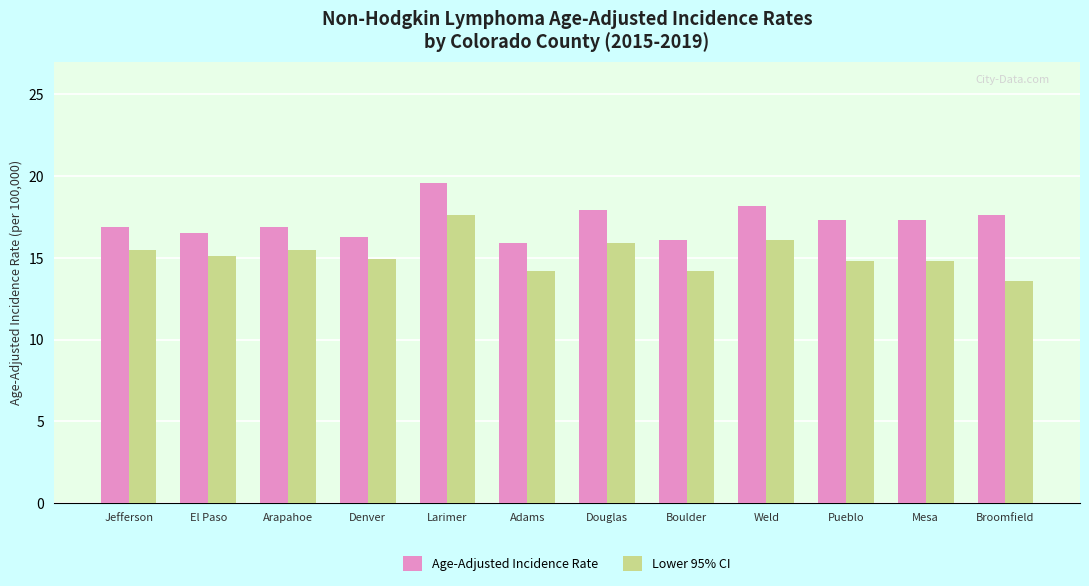

What is the total value across all series at El Paso?

31.6